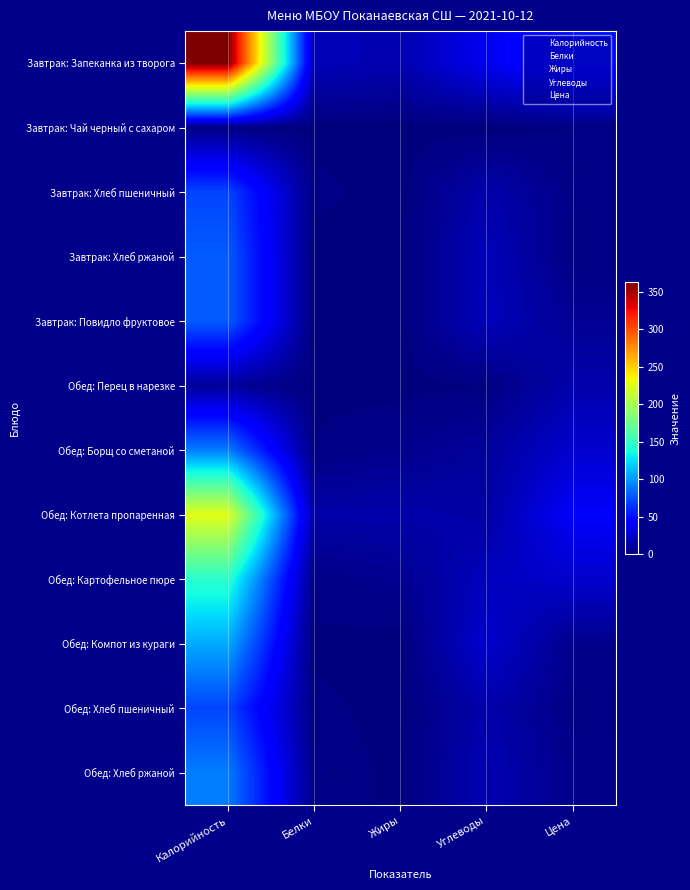

What is the maximum value shown in the chart?

363.2